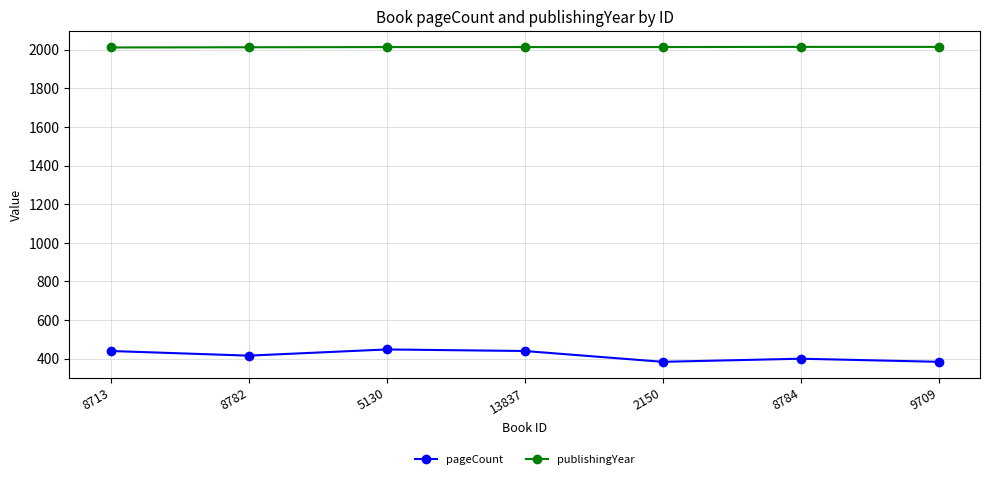

True or false: pageCount and publishingYear cross at least once.

False